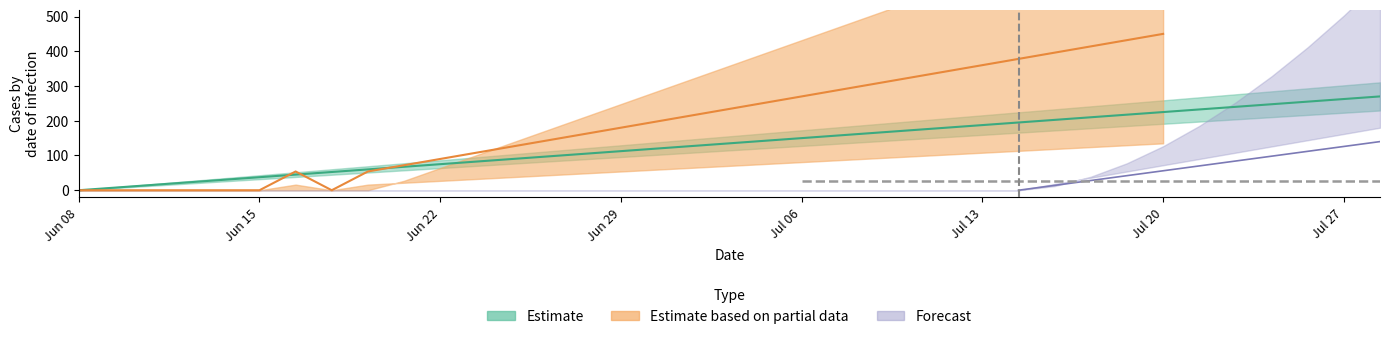

What is the value of the 9th point from the left?

60.0